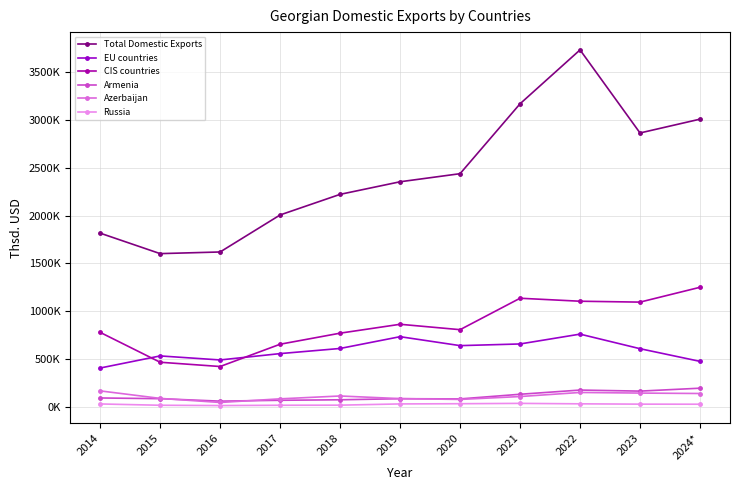

Is this an area chart (filled region under the line)?

No